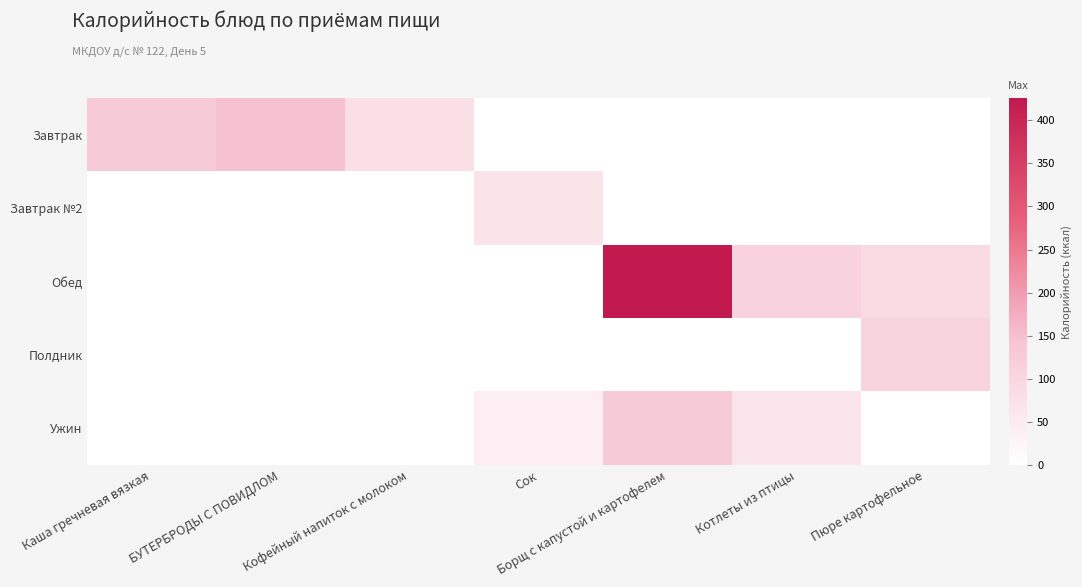

At Каша гречневая вязкая, list the series in order from largest to smallest.

Завтрак, Завтрак №2, Обед, Полдник, Ужин